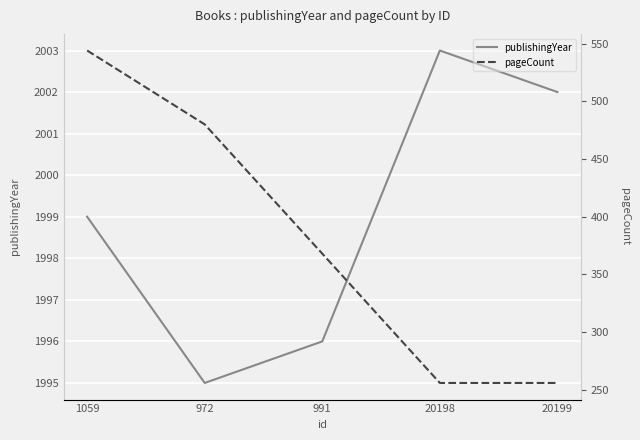

Reading left to right, list all the values displayed in this chart.

publishingYear: 1999	1995	1996	2003	2002
pageCount: 544	480	368	256	256